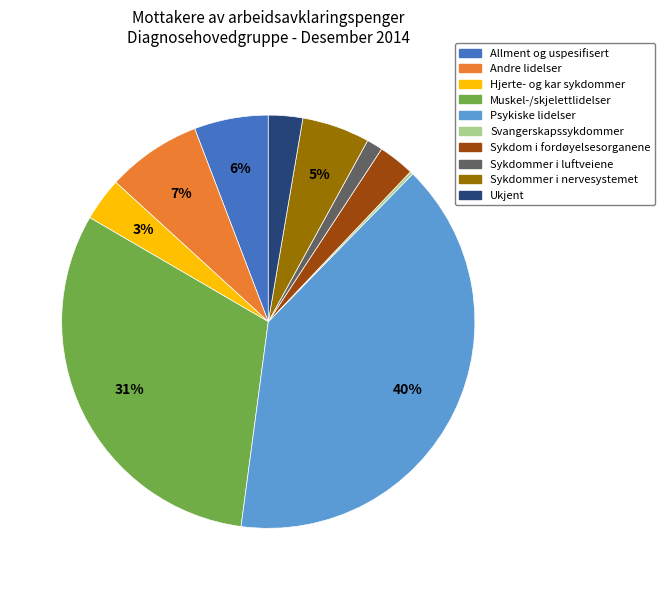

Between Sykdommer i nervesystemet and Hjerte- og kar sykdommer, which is larger?

Sykdommer i nervesystemet